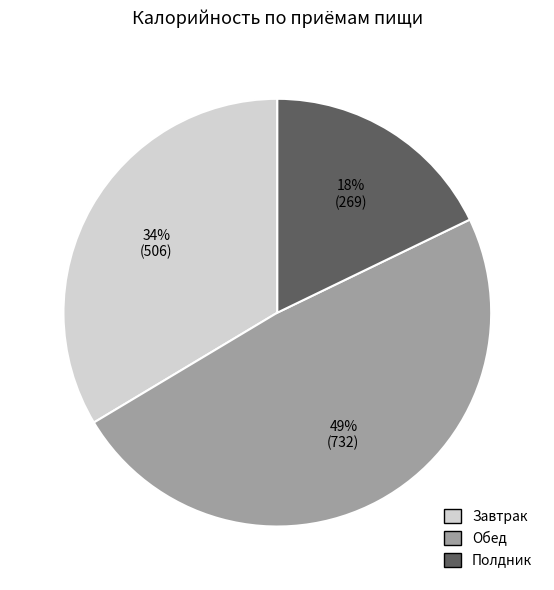

What percentage is the Обед slice, to the nearest percent?

49%